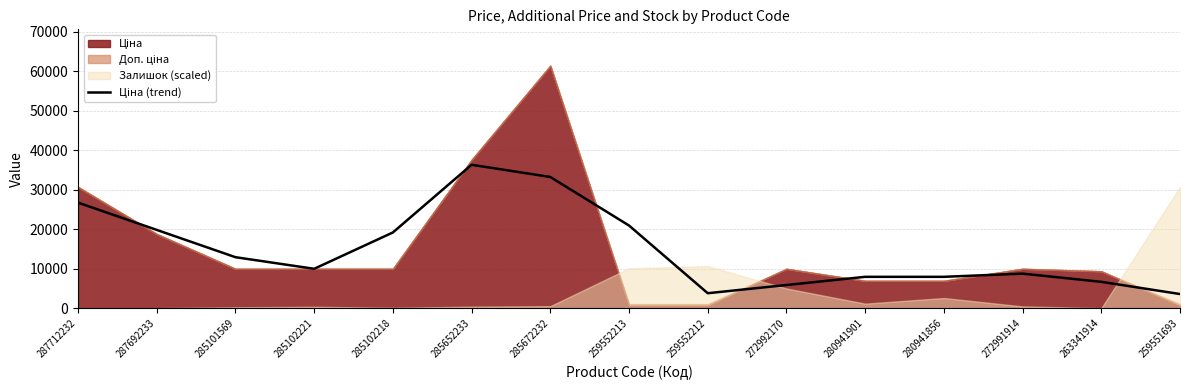

Count the number of values greater than 9974.

8